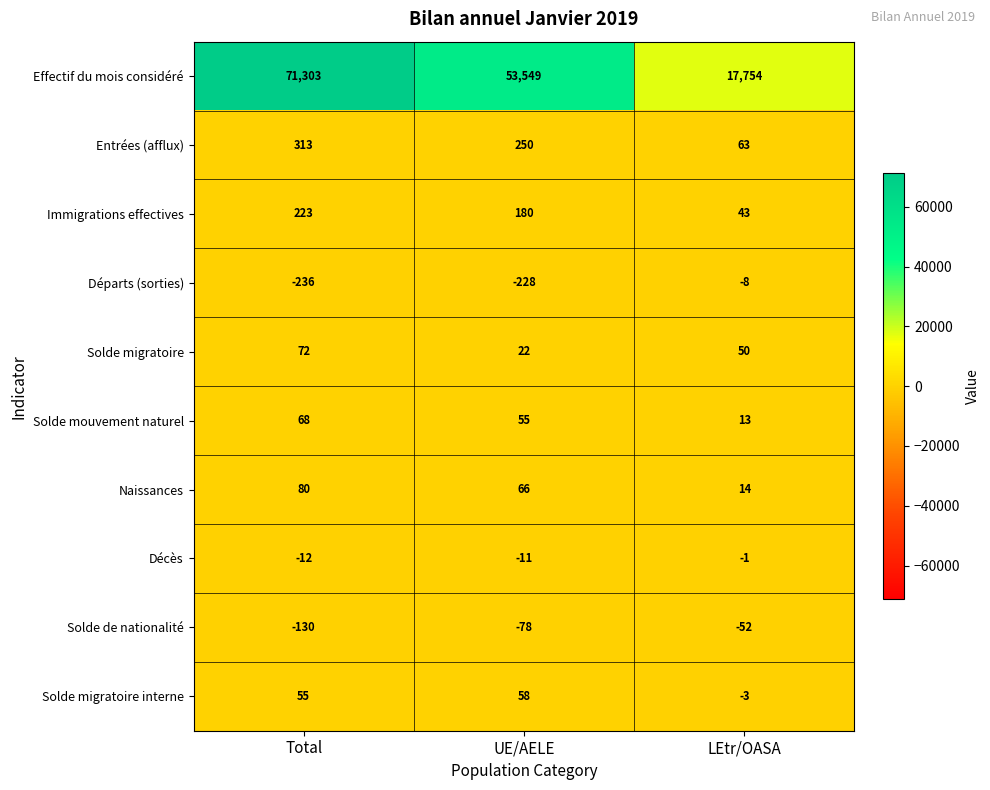

What is the difference between the maximum and minimum values in the Naissances series?

66